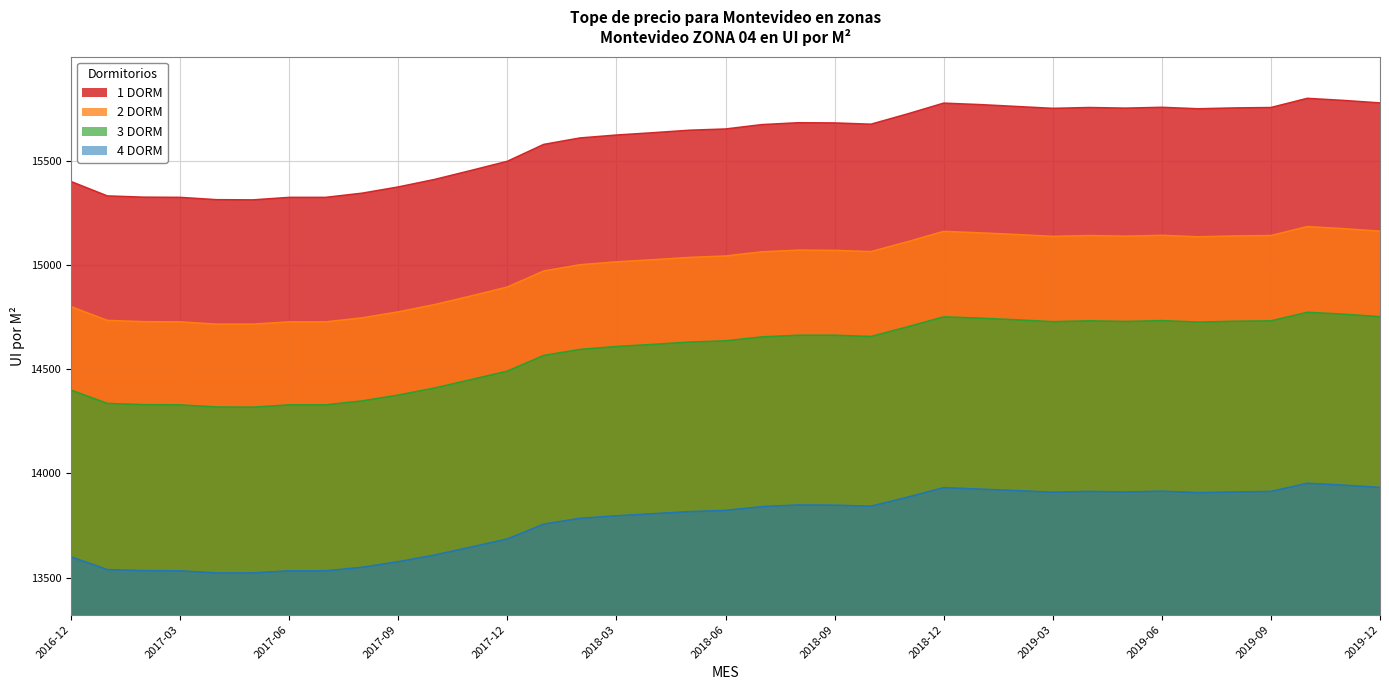

Which series has the widest spread of values?

1 DORM